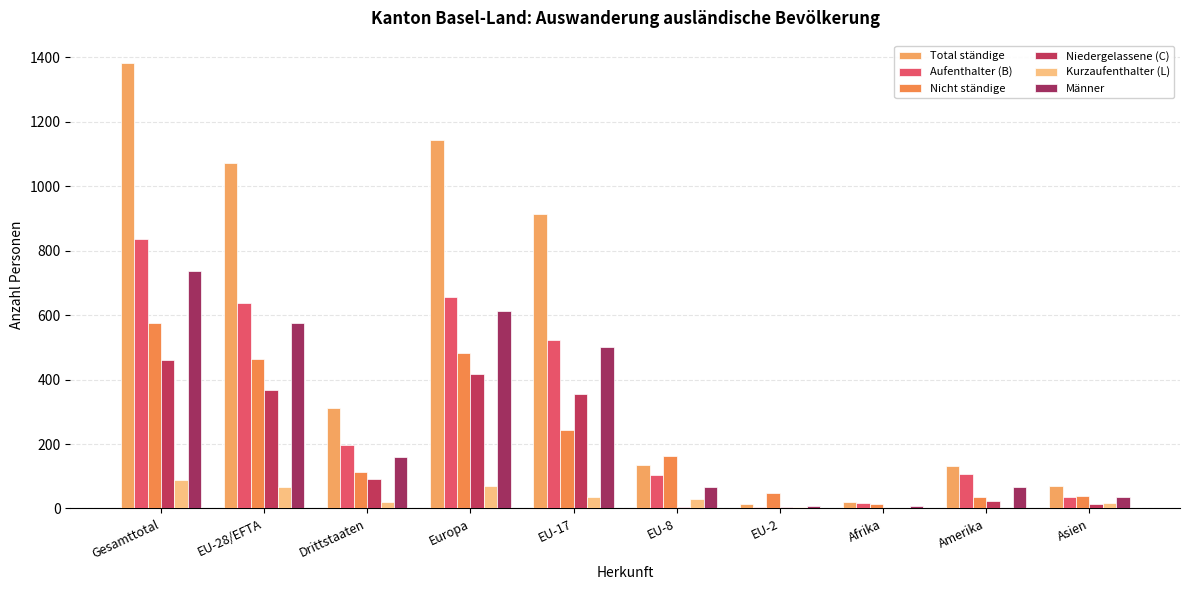

What is the difference between the second highest and minimum values in the Männer series?

604